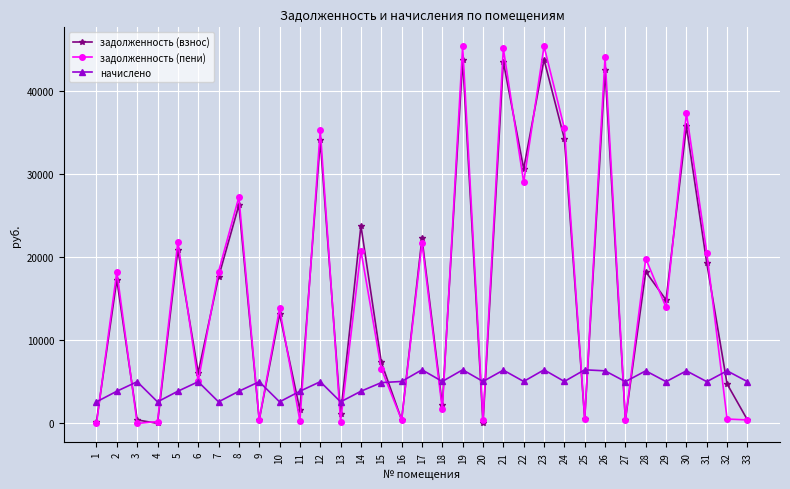

True or false: начислено has more than 0 interior local peaks.

True